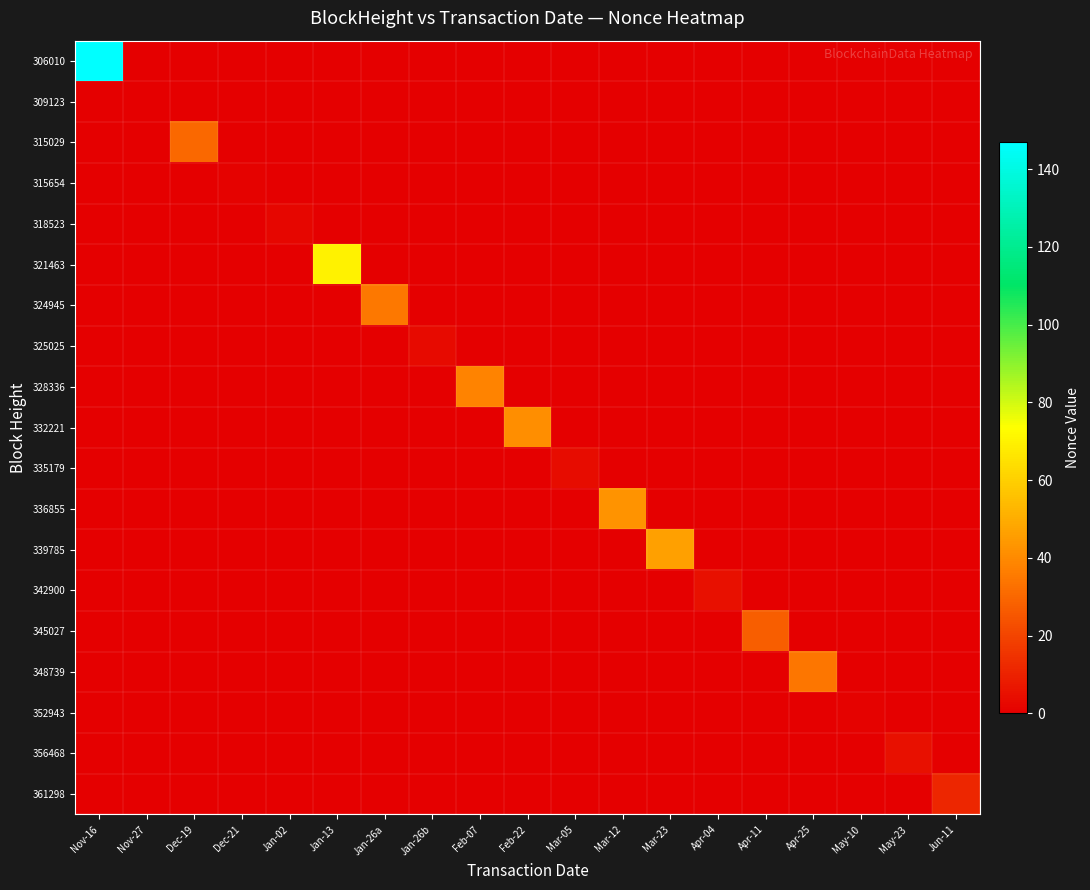

At Mar-12, list the series in order from smallest to largest.

306010, 309123, 315029, 315654, 318523, 321463, 324945, 325025, 328336, 332221, 335179, 339785, 342900, 345027, 348739, 352943, 356468, 361298, 336855